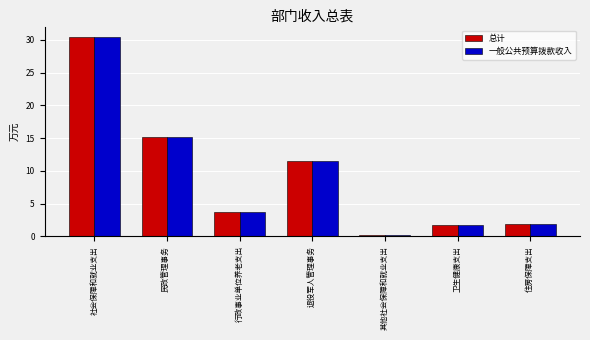

What is the total value across all series at 其他社会保障和就业支出?

0.6